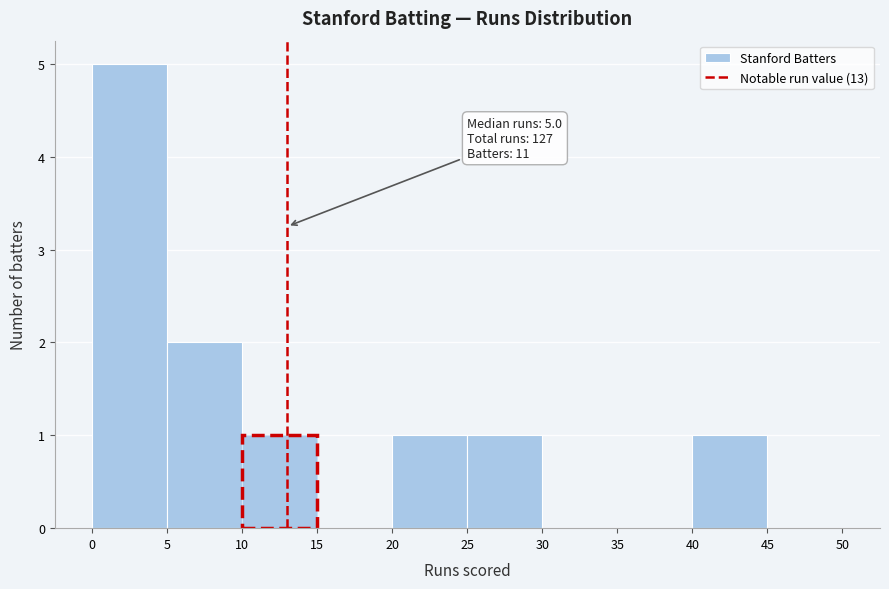

Which range on the x-axis has the tallest bar?

0 to 5